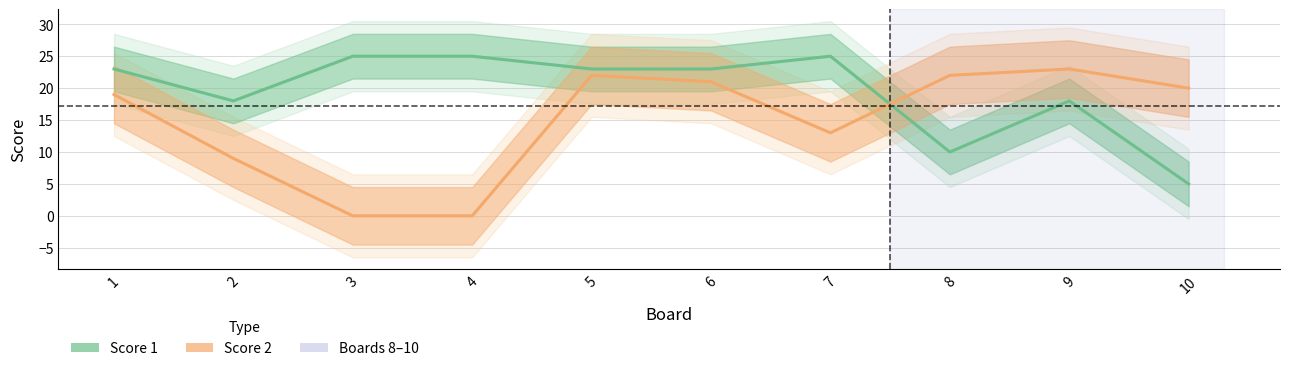

Reading left to right, extract all data points from this chart.

Score 1: 1=23	2=18	3=25	4=25	5=23	6=23	7=25	8=10	9=18	10=5
Score 2: 1=19	2=9	3=0	4=0	5=22	6=21	7=13	8=22	9=23	10=20